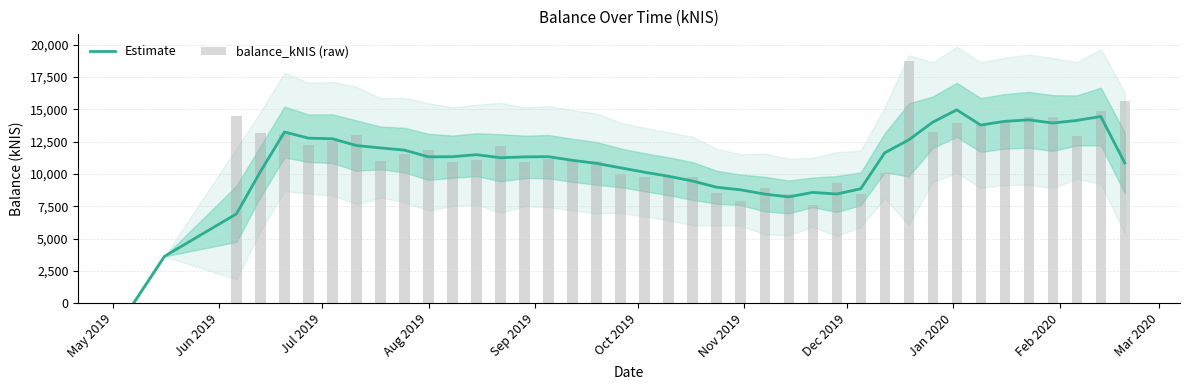

Count the number of data series in this chart.

2